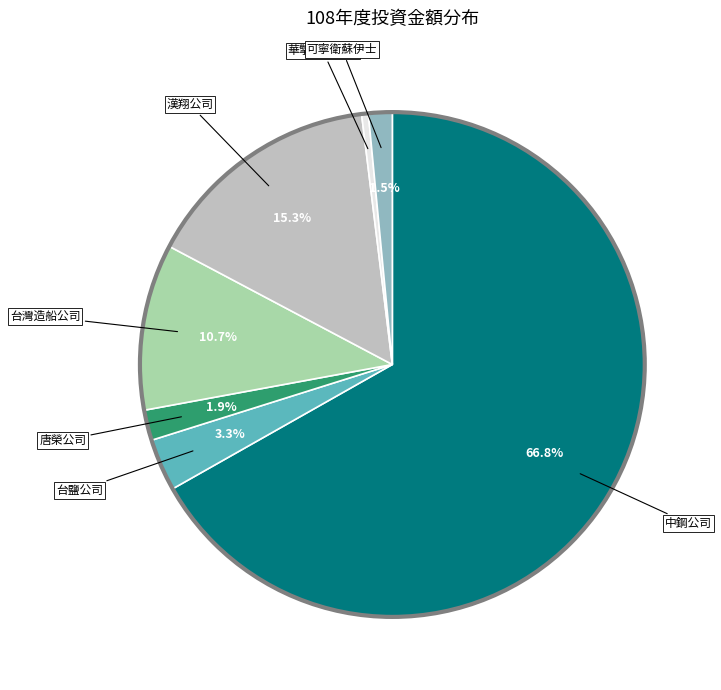

Does 中鋼公司 represent more than half of the total?

Yes